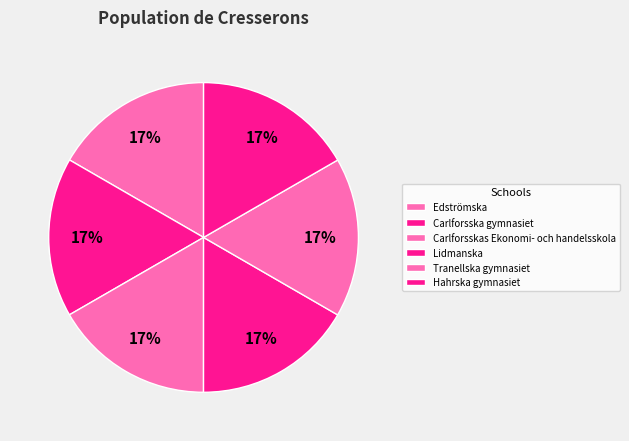

To the nearest percent, what is the average slice percentage?

17%